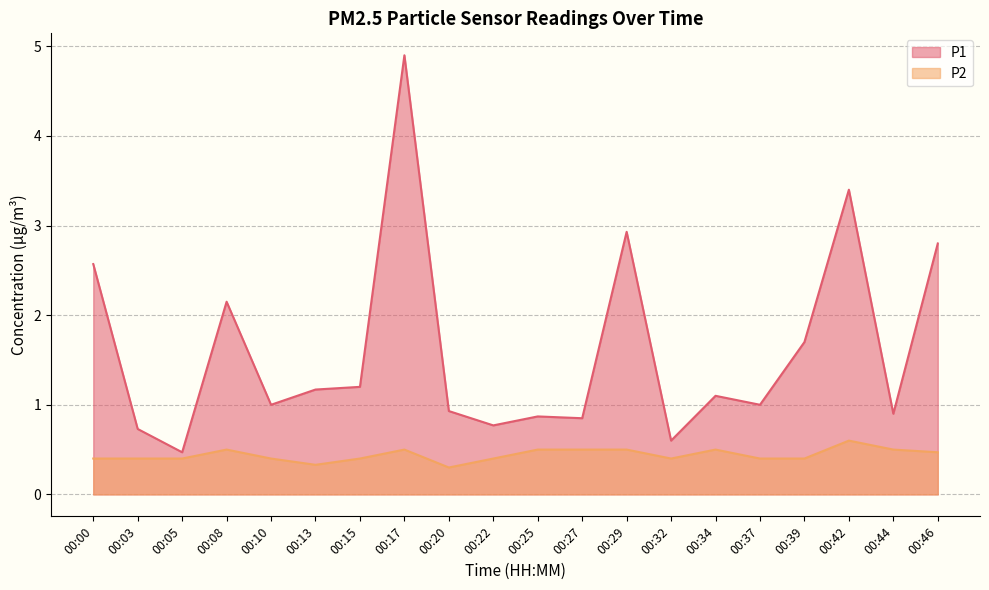

At which category does the chart reach its minimum across all series?

00:20